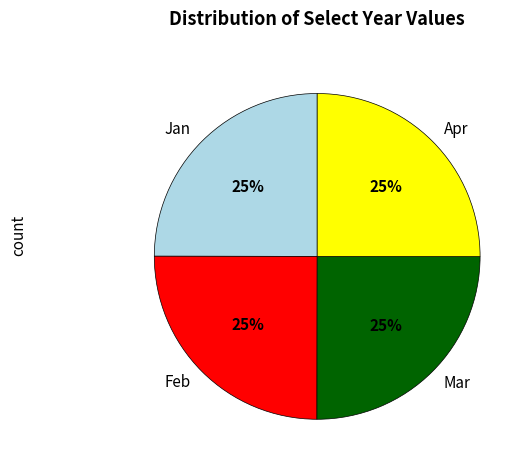

True or false: Mar accounts for 38% of the total.

False